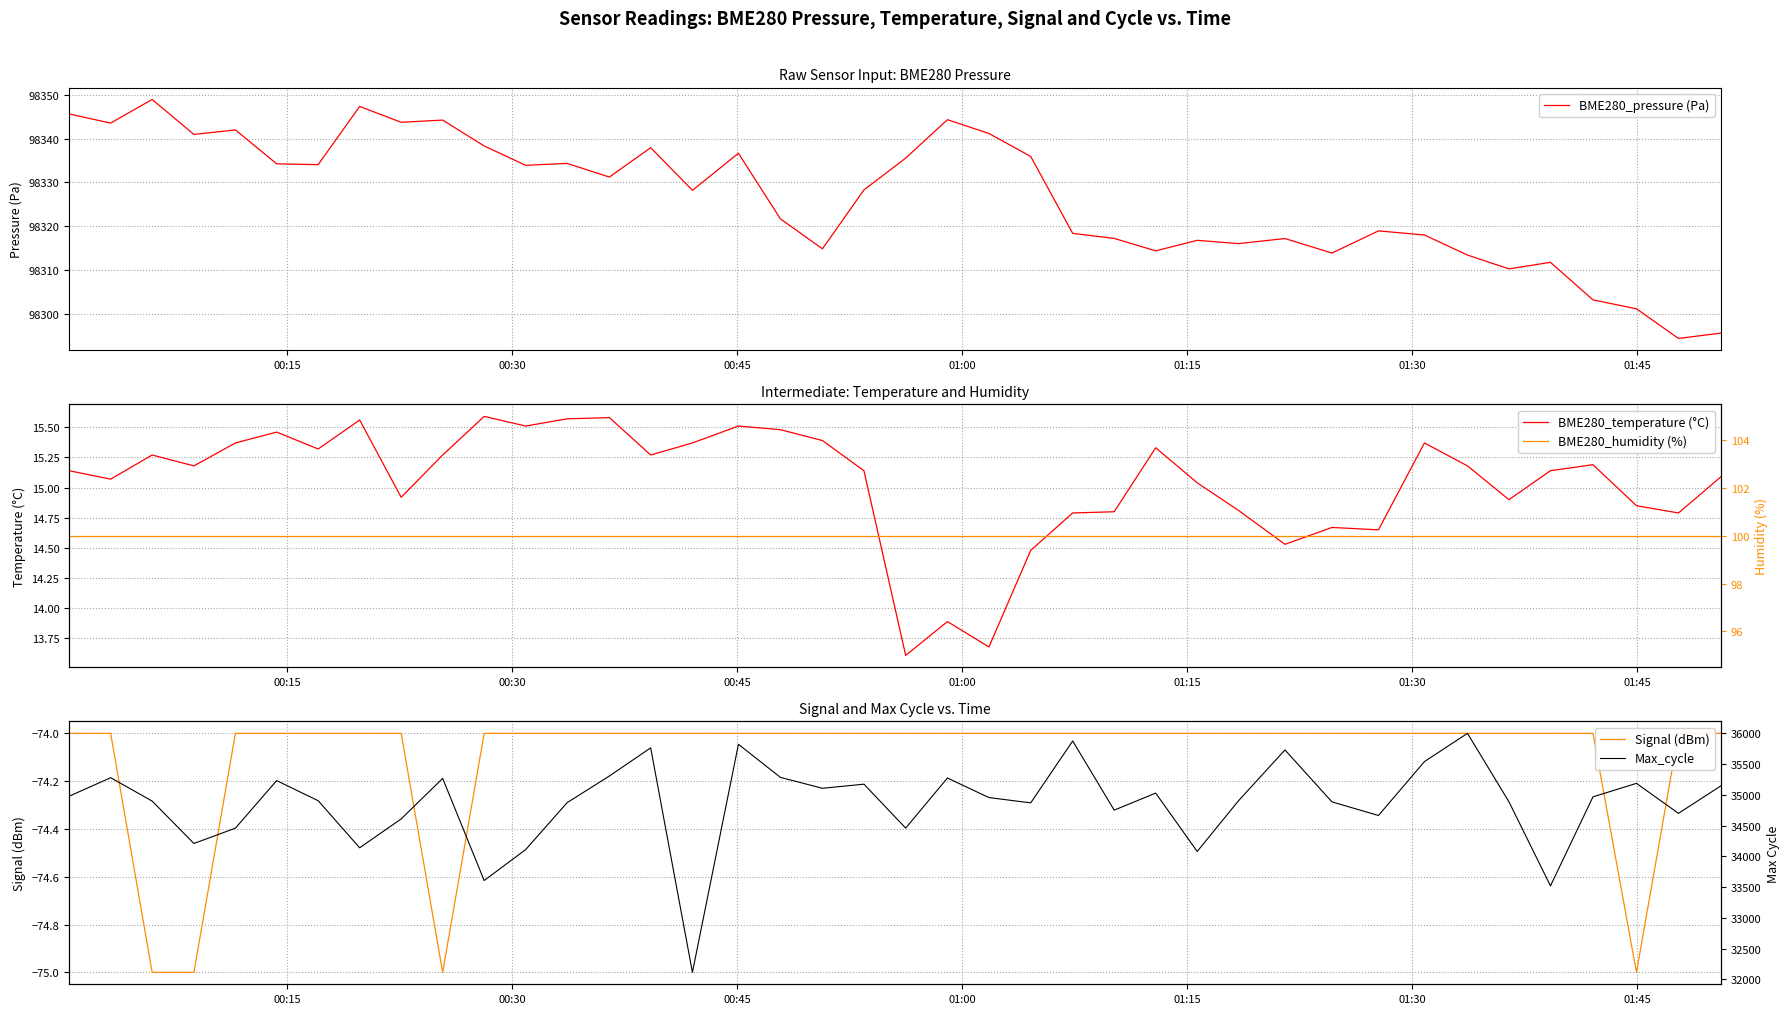

How many Signal (dBm) values are between -74 and -73?

36